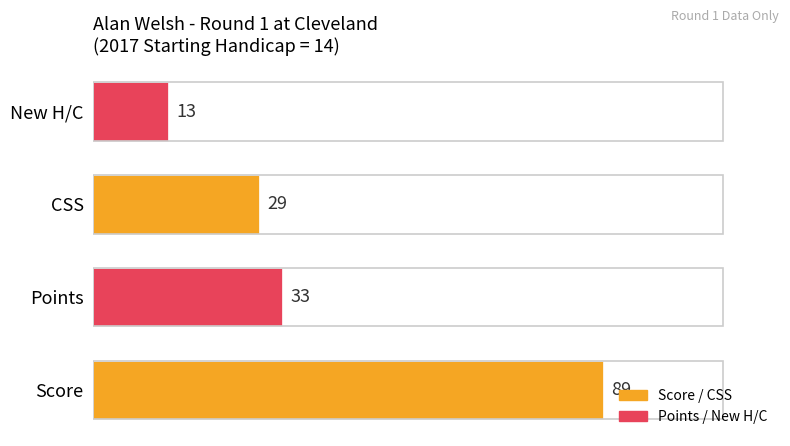

Rank the categories by value from highest to lowest.

Score, Points, CSS, New H/C